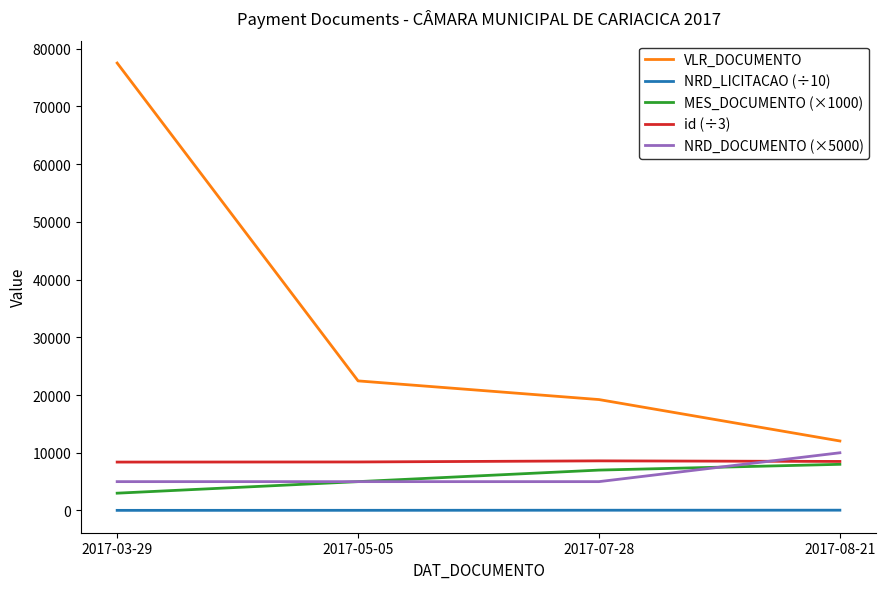

True or false: VLR_DOCUMENTO and NRD_DOCUMENTO (×5000) intersect in this chart.

False